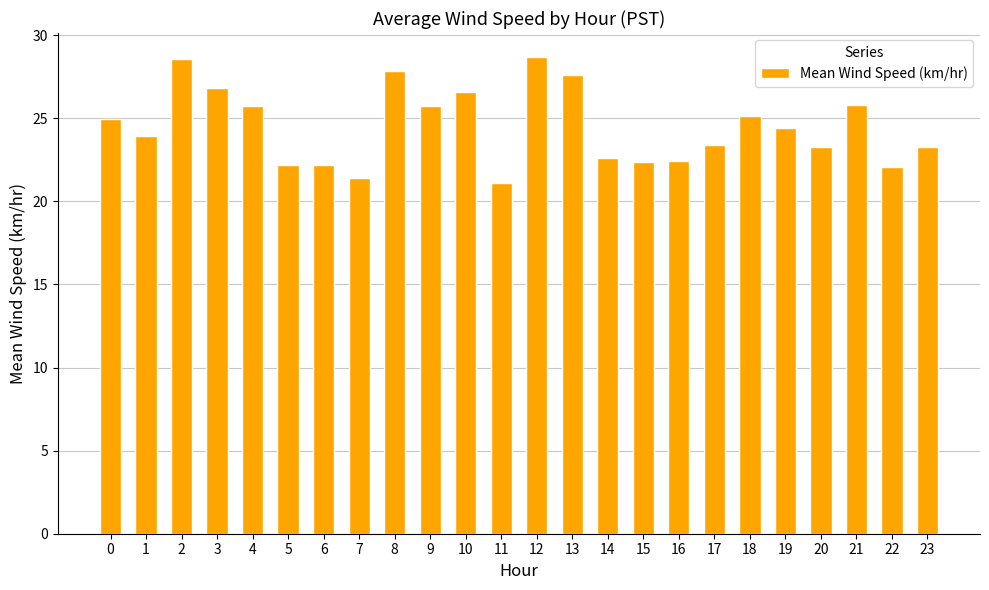

True or false: the data shows 24.4 at 19.

True